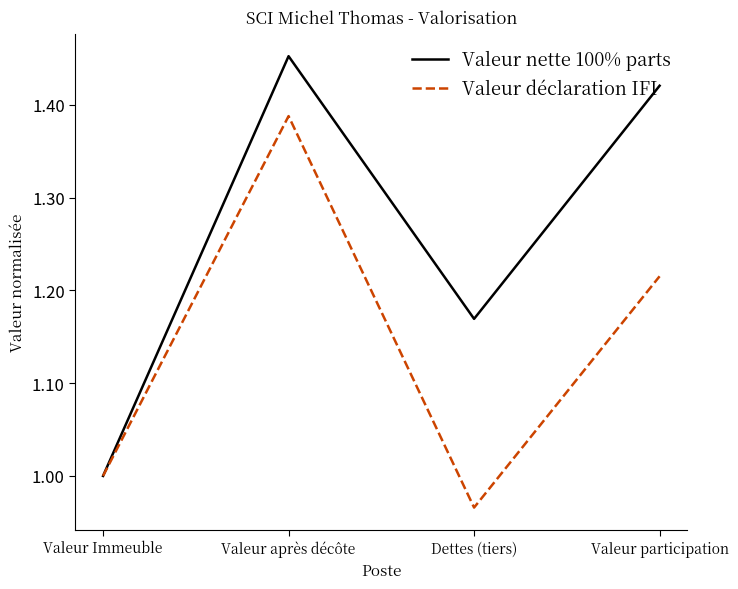

How many lines are shown in the chart?

2